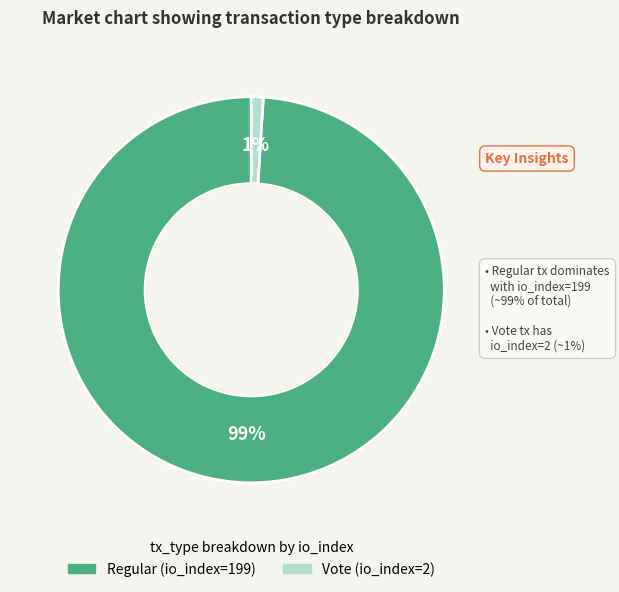

To the nearest percent, what is the difference between the Regular (io_index=199) and Vote (io_index=2) slice percentages?

98%